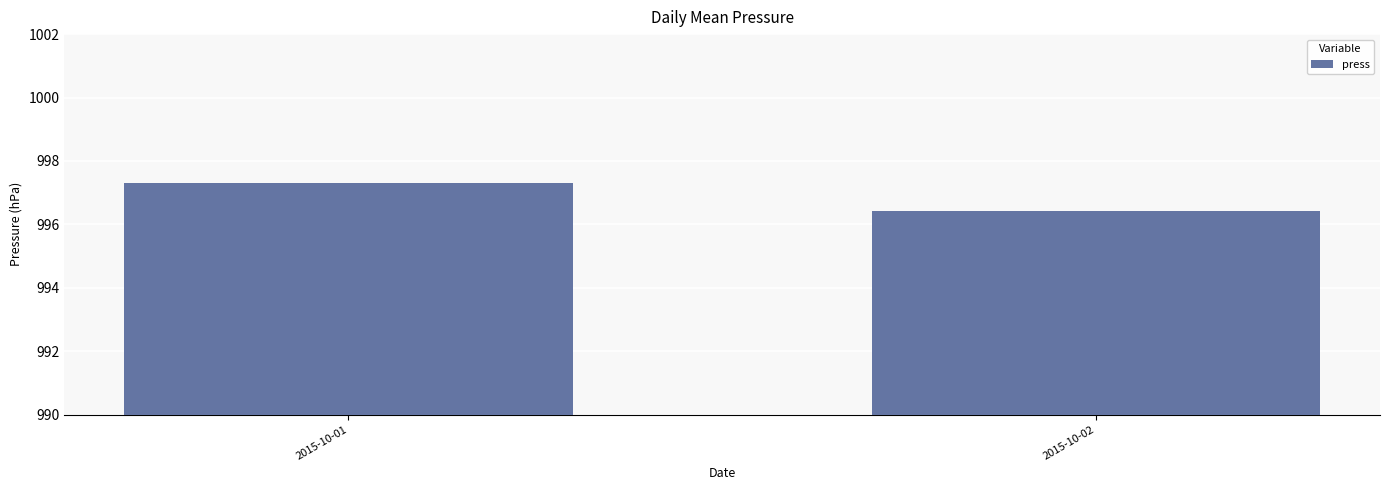

What is the difference between the maximum and minimum values?

0.9